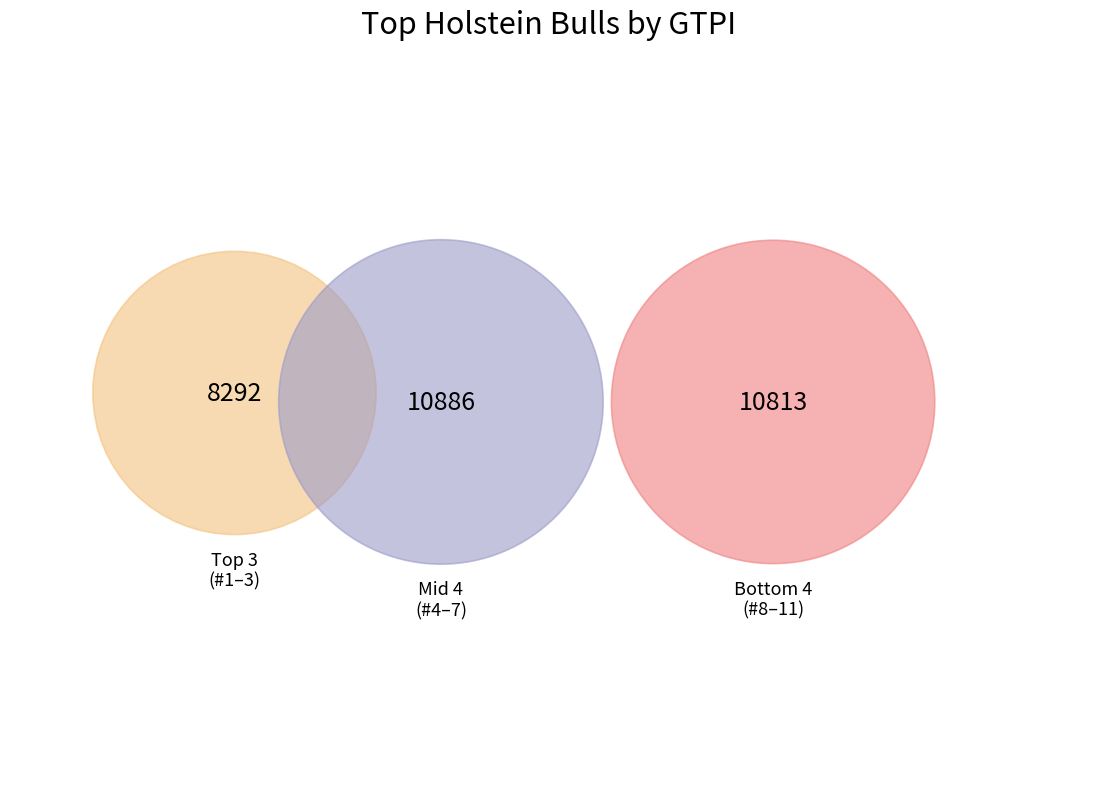

True or false: 3 accounts for 15% of the total.

False